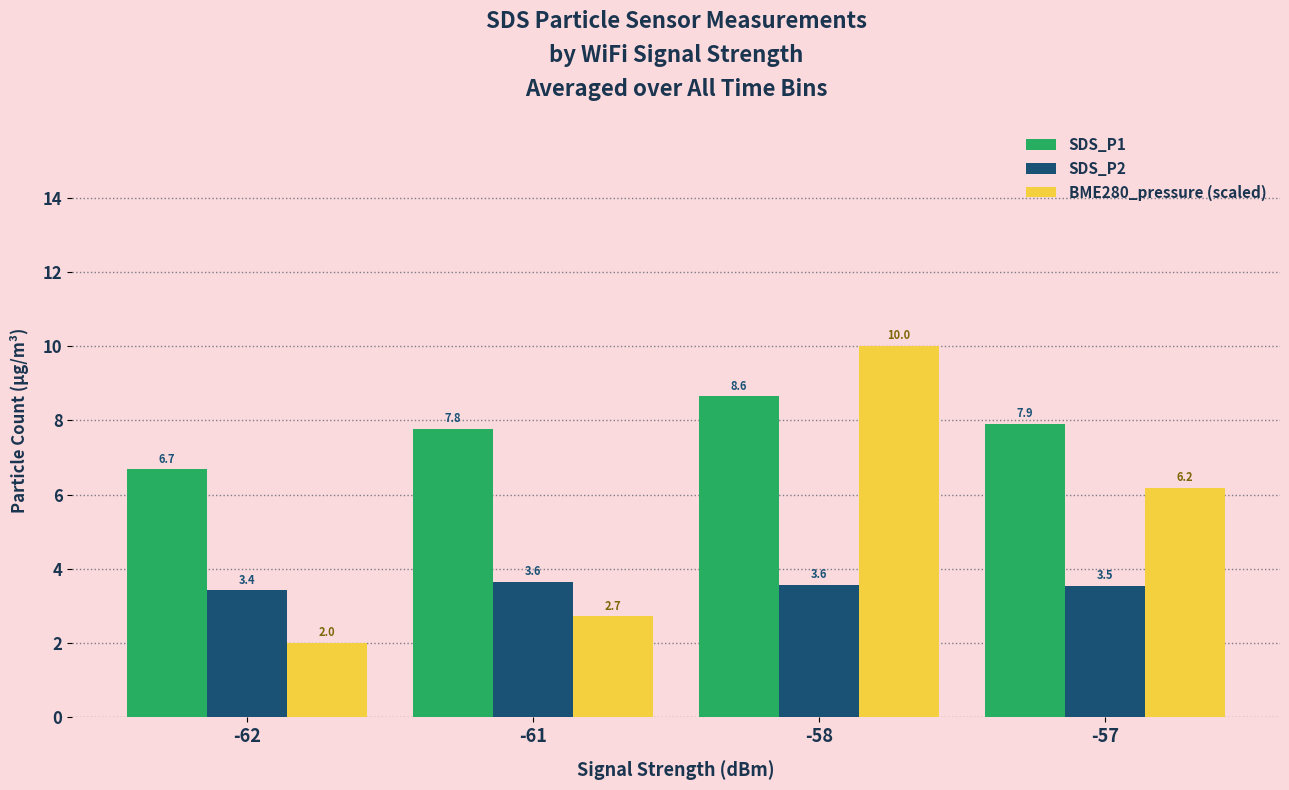

What is the difference between the maximum and minimum values in the SDS_P2 series?

0.2